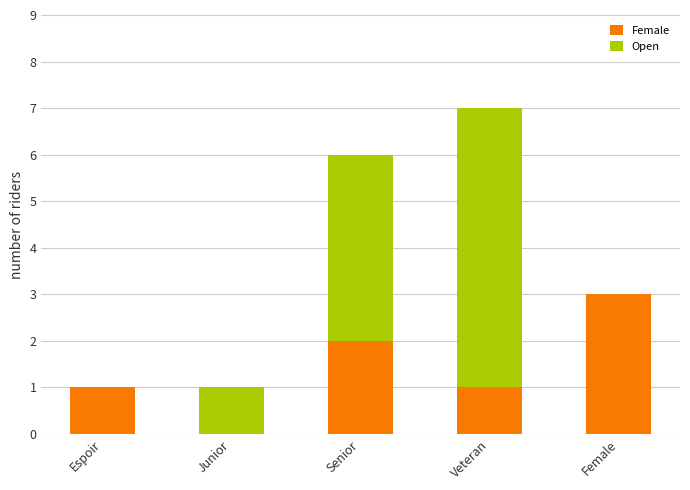

What is the highest value of the Female series?

3